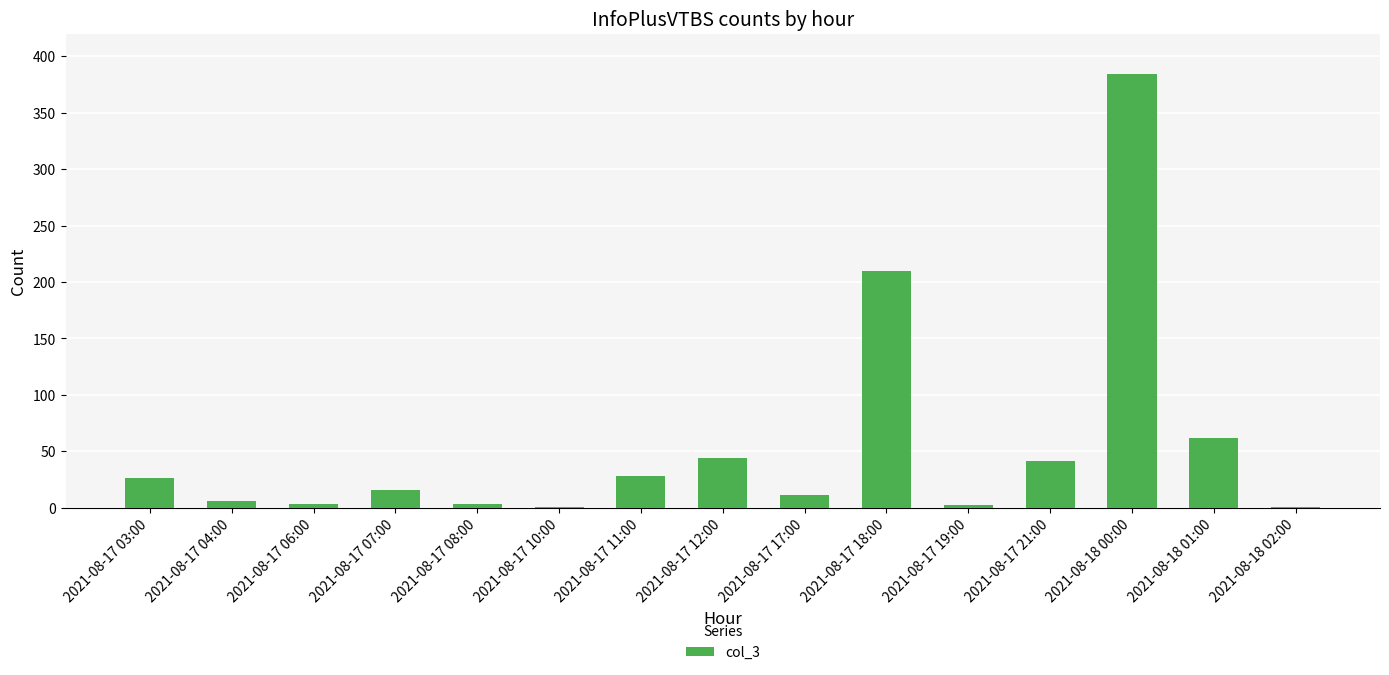

At which label does the data first exceed 16?

2021-08-17 03:00